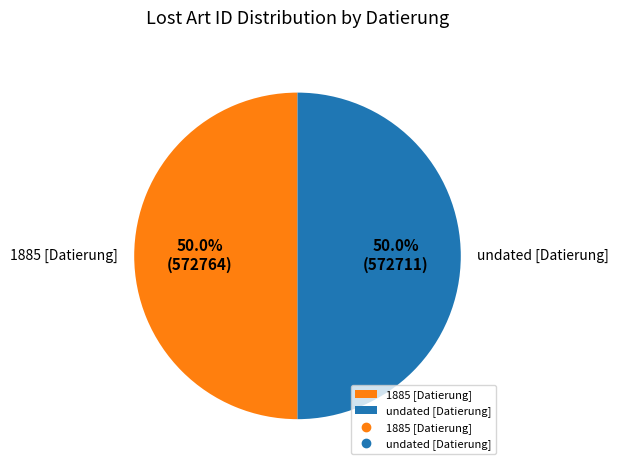

Is the sum of 1885 [Datierung] and undated [Datierung] greater than half?

Yes